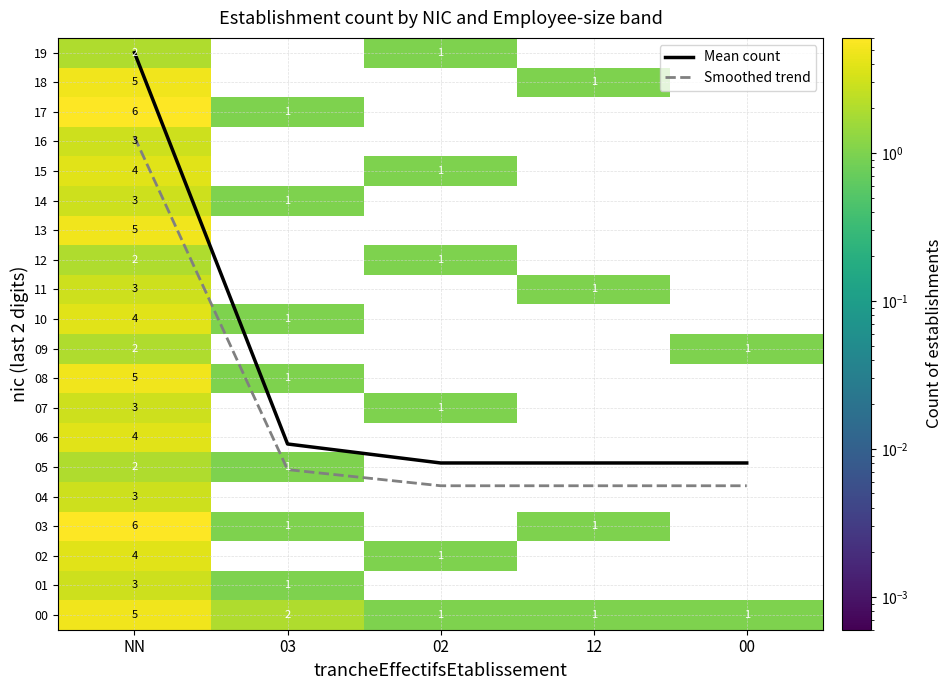

Where is Smoothed trend nearest to the value 10?

03